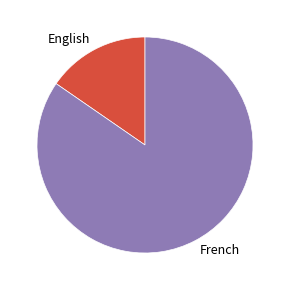

Rank the categories by value from lowest to highest.

English, French